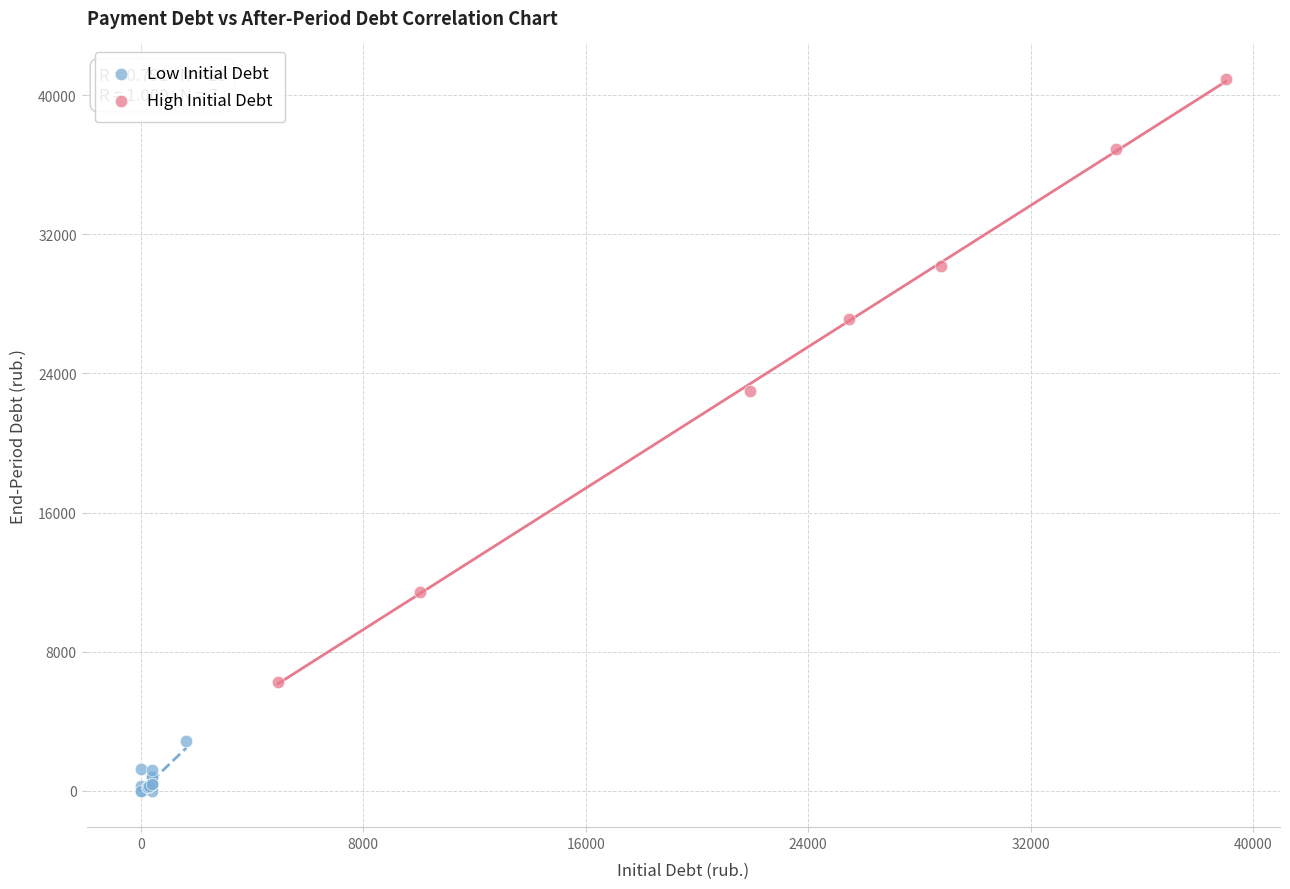

Which series reaches the minimum Y coordinate?

Low Initial Debt